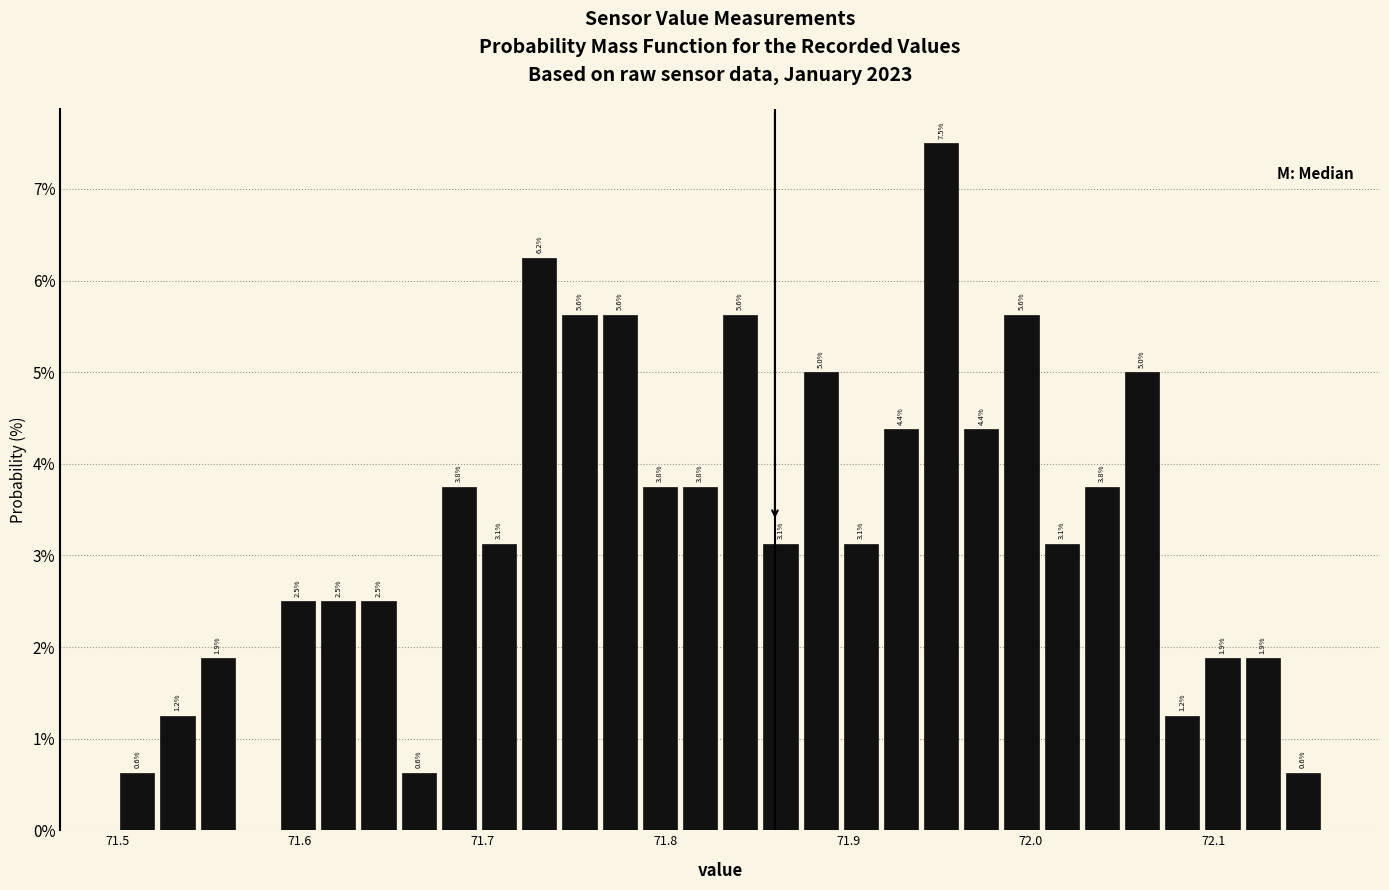

Around what value on the x-axis is the tallest bar? Give the approximate position of its centre, as read against the axis.

71.95